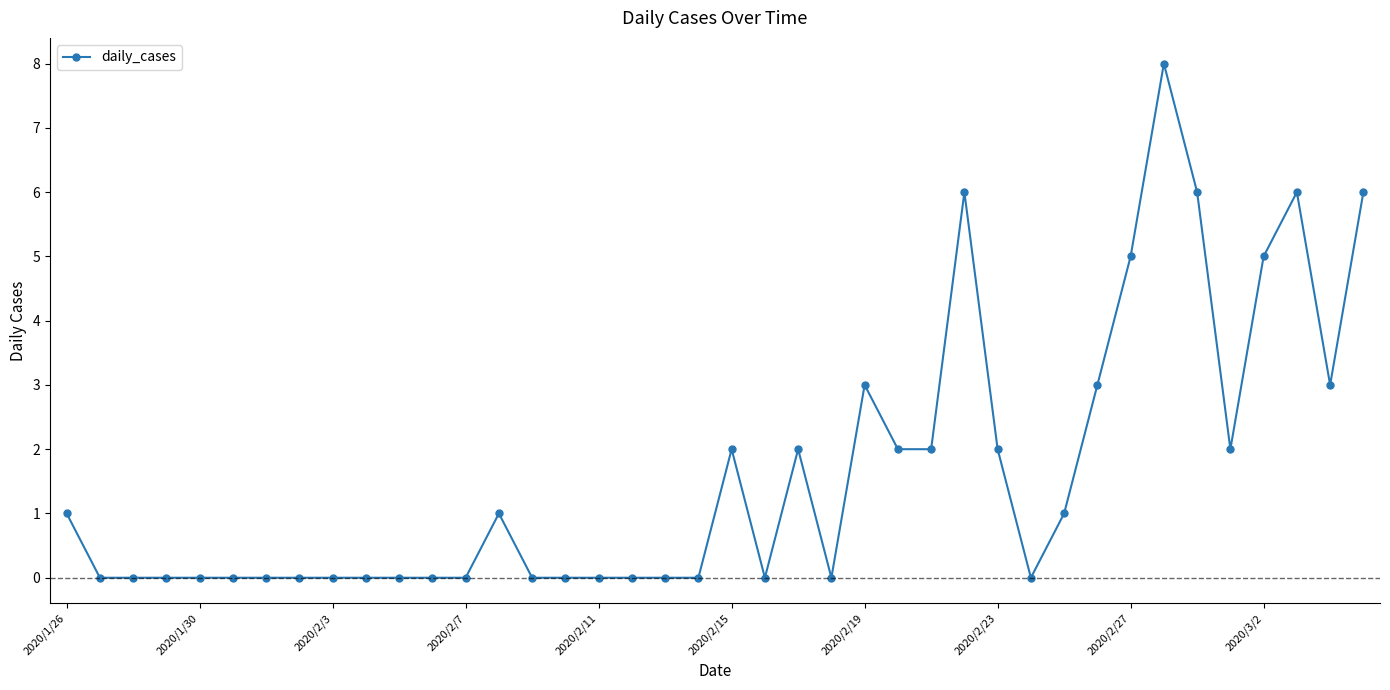

What is the difference between the second highest and minimum values?

6